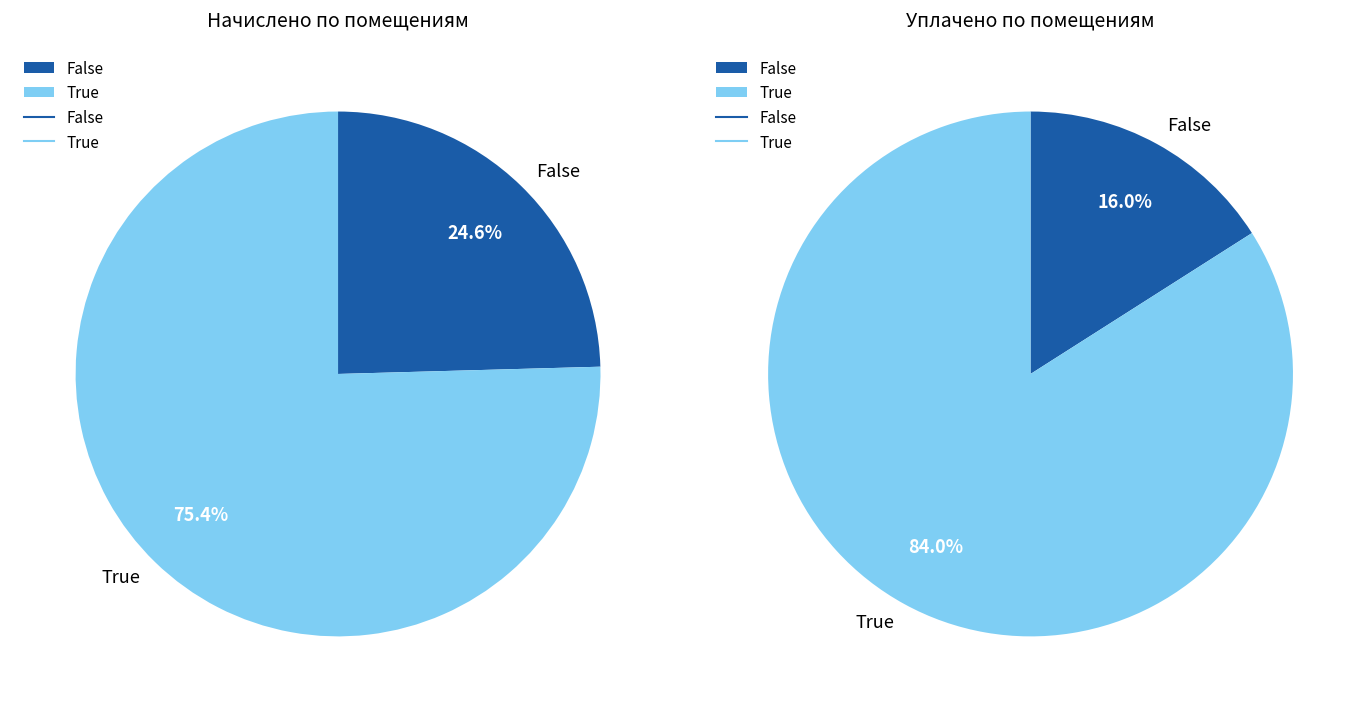

Is the sum of 6 and 11 greater than half?

No